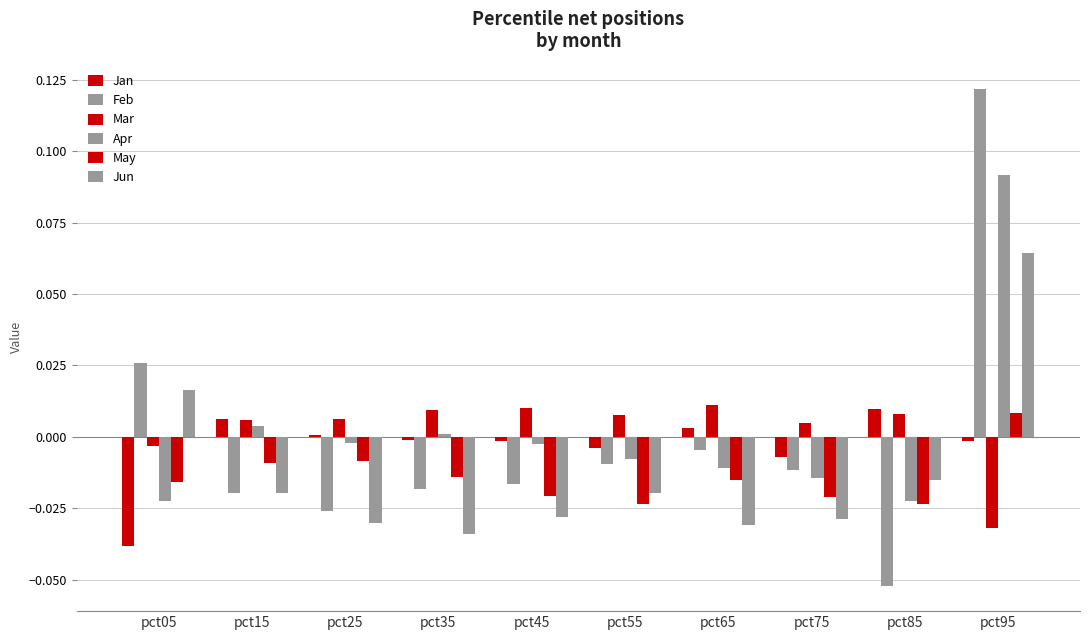

Rank the categories by Feb value from lowest to highest.

pct85, pct25, pct15, pct35, pct45, pct75, pct55, pct65, pct05, pct95